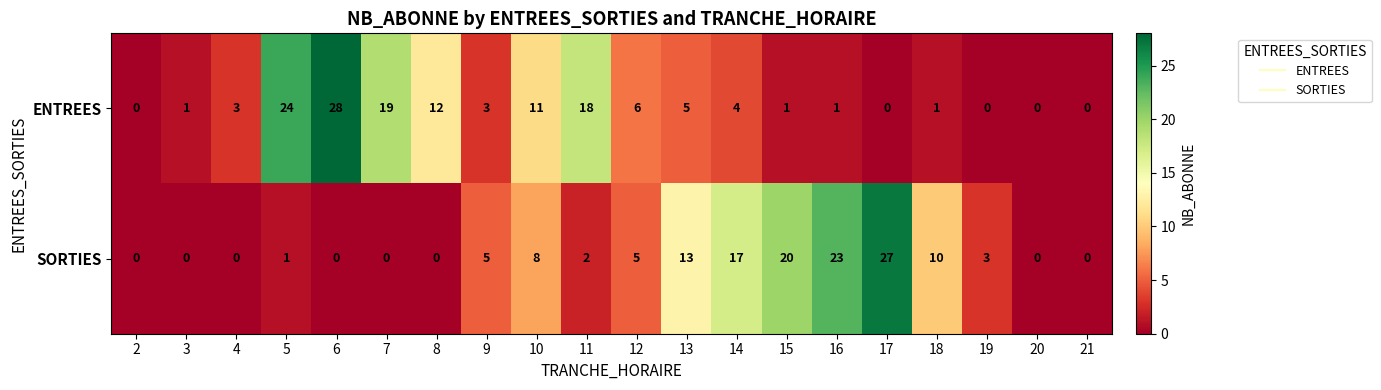

Which series changed the most between 2 and 17?

SORTIES